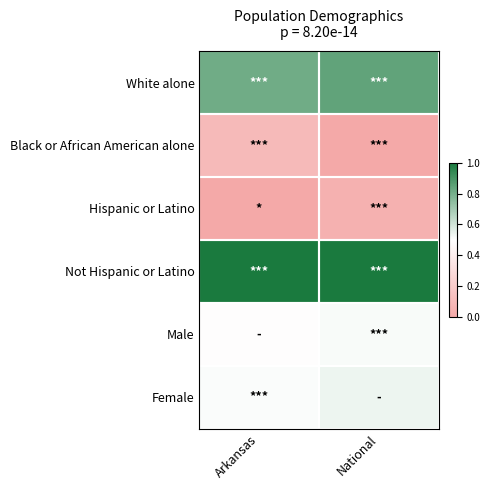

At how many categories does at least one series exceed 0?

2